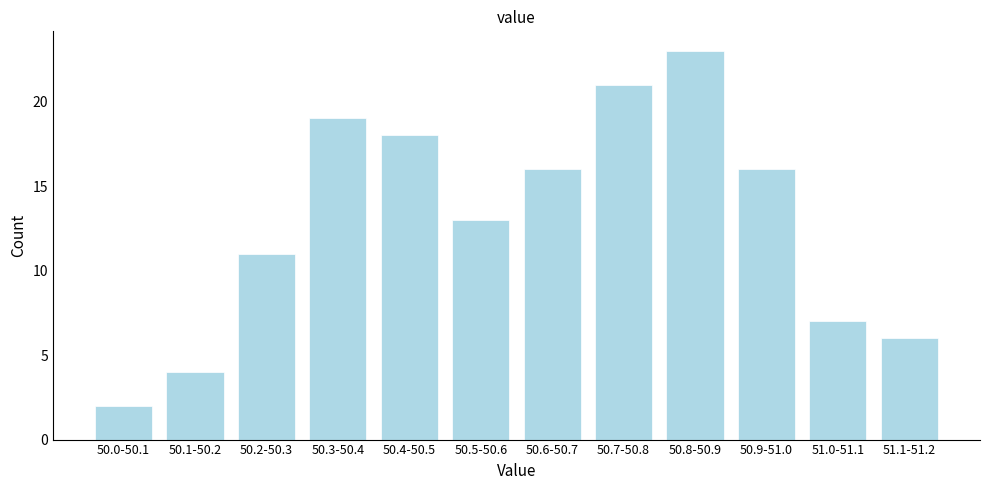

Reading left to right, what are all the values shown in this chart?

2	4	11	19	18	13	16	21	23	16	7	6